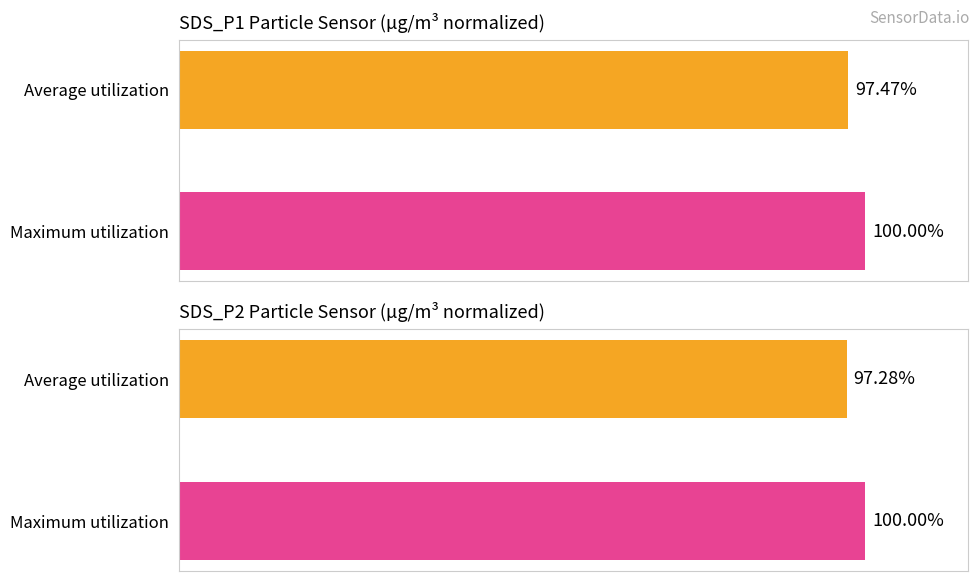

Is the value of SDS_P2 at Maximum utilization greater than the value of SDS_P1 at Average utilization?

Yes